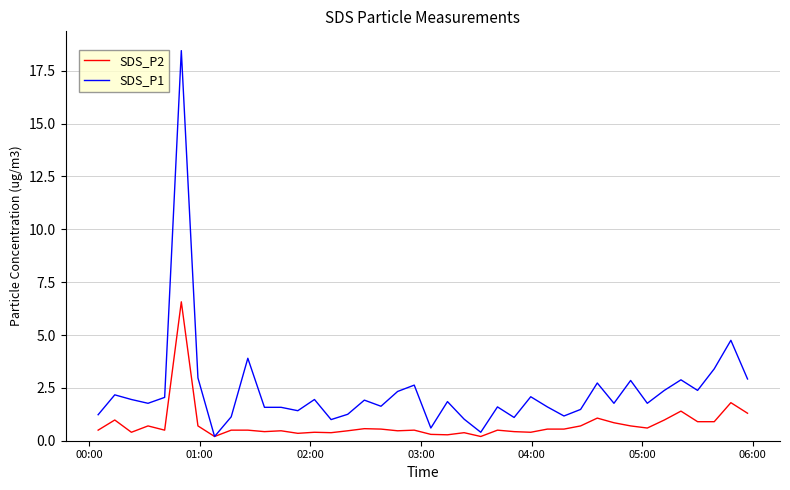

Which series has the widest spread of values?

SDS_P1